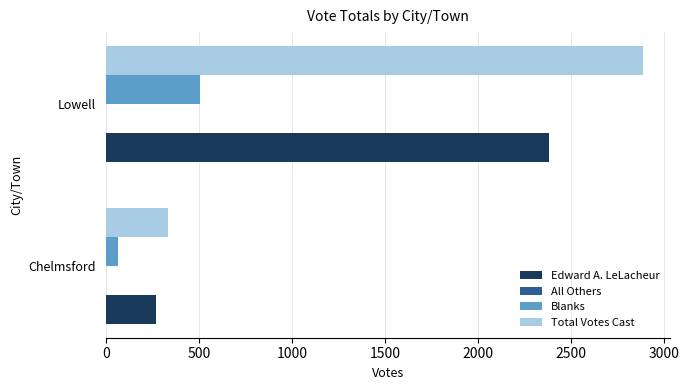

Which series changed the most between Chelmsford and Lowell?

Total Votes Cast